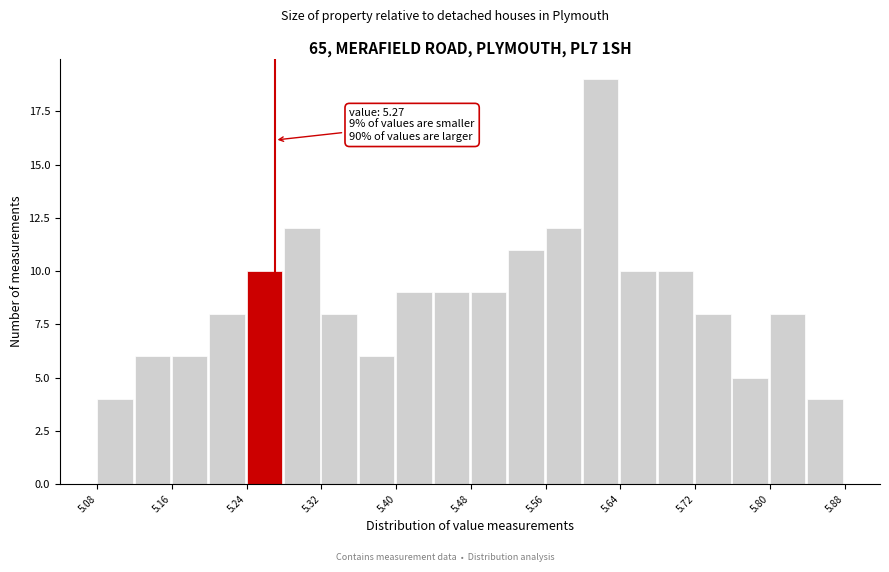

Which range on the x-axis has the tallest bar?

5.60 to 5.64